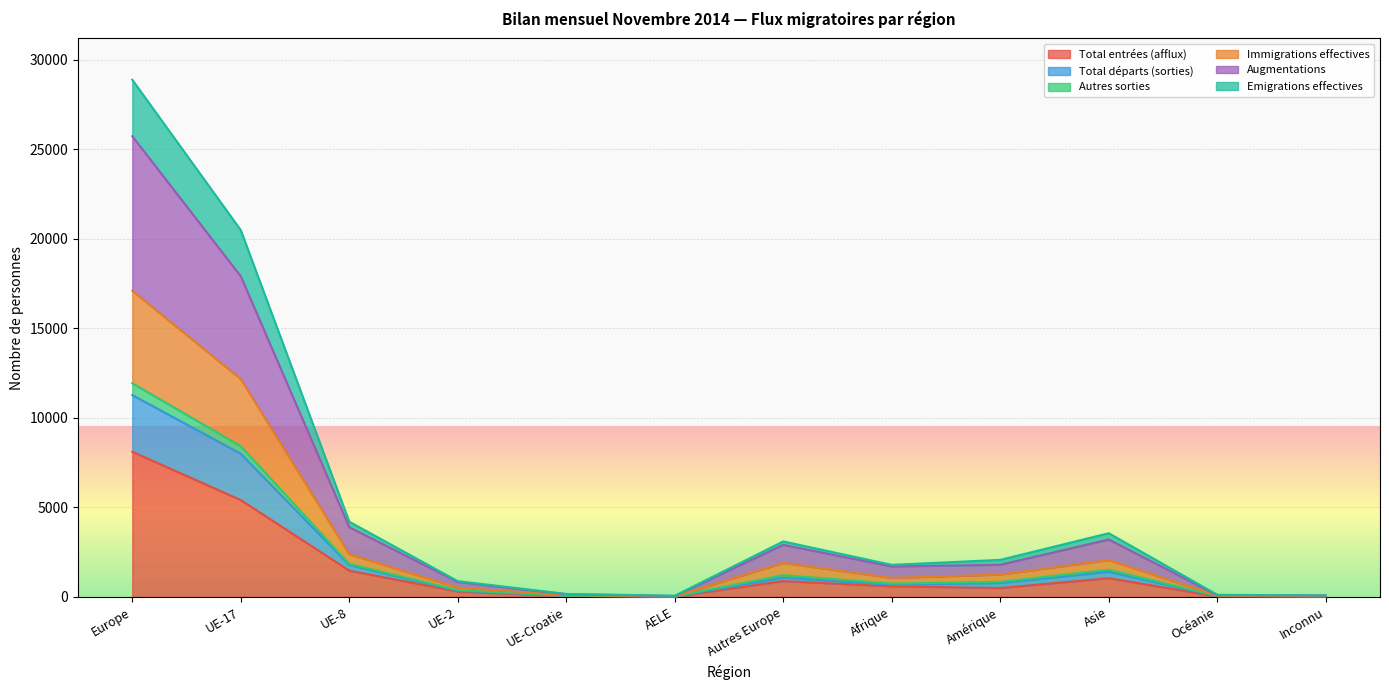

Which has a higher value, UE-2 or Amérique?

Amérique